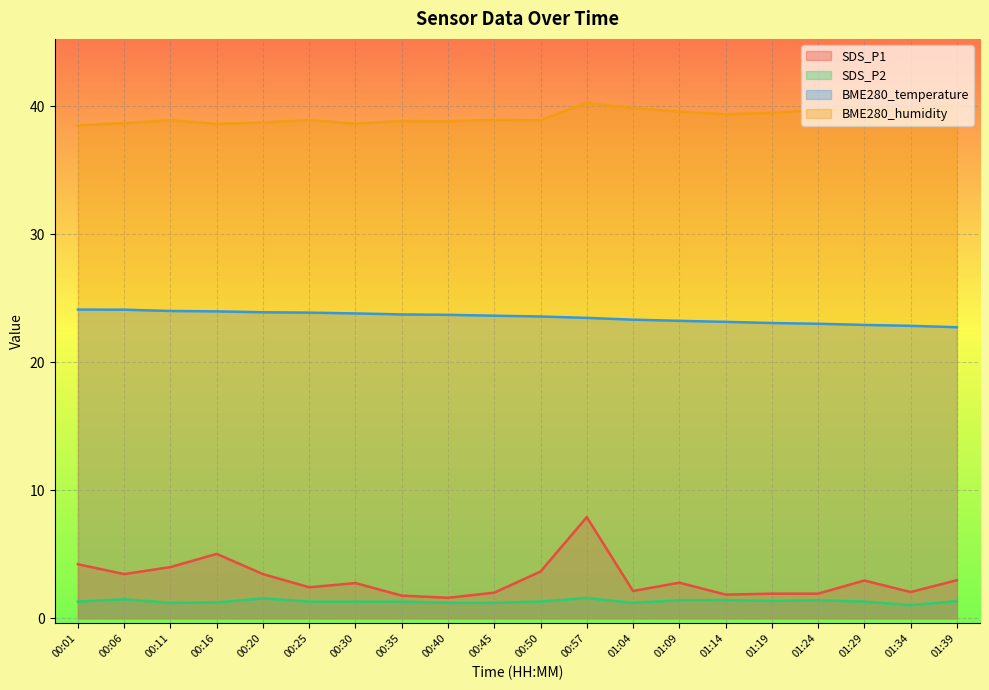

How many data points does each series have?

20